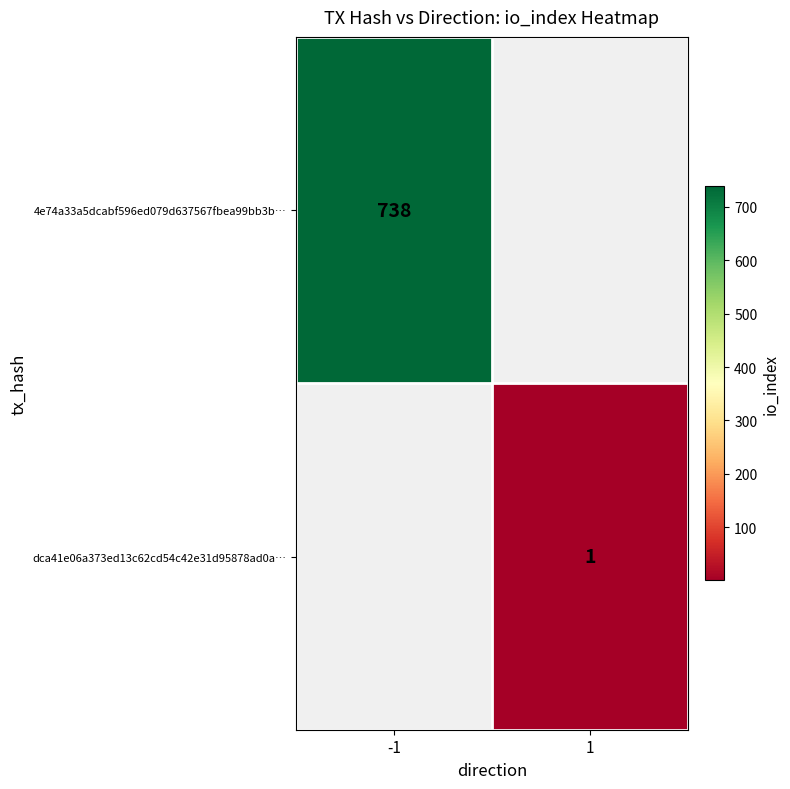

Is it true that 4e74a33a5dcabf596ed079d637567fbea99bb3b… equals 738 at -1?

True